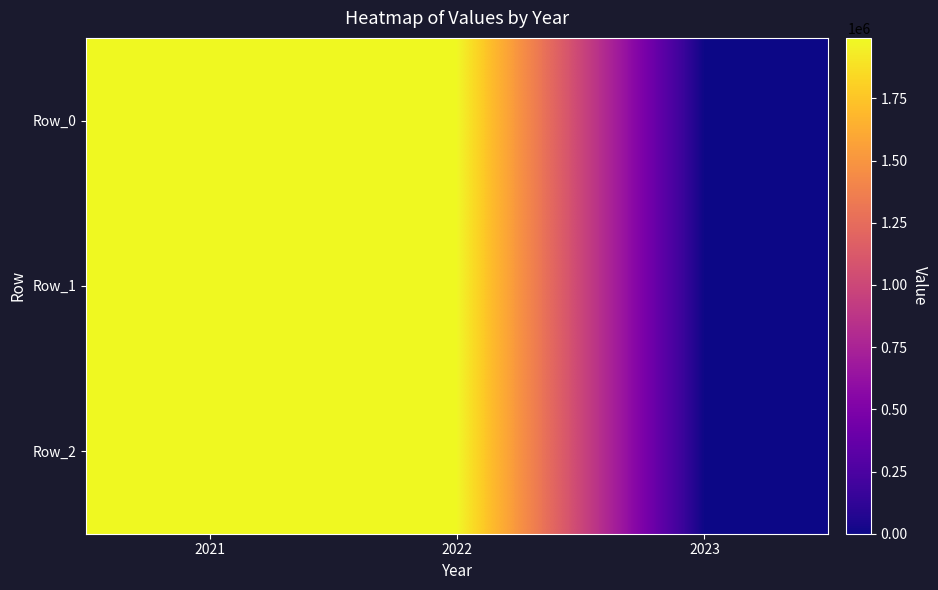

Reading right to left, what are all the values shown in this chart?

Row_0: 2023=0	2022=1993100	2021=1993100
Row_1: 2023=0	2022=1993100	2021=1993100
Row_2: 2023=0	2022=1993100	2021=1993100